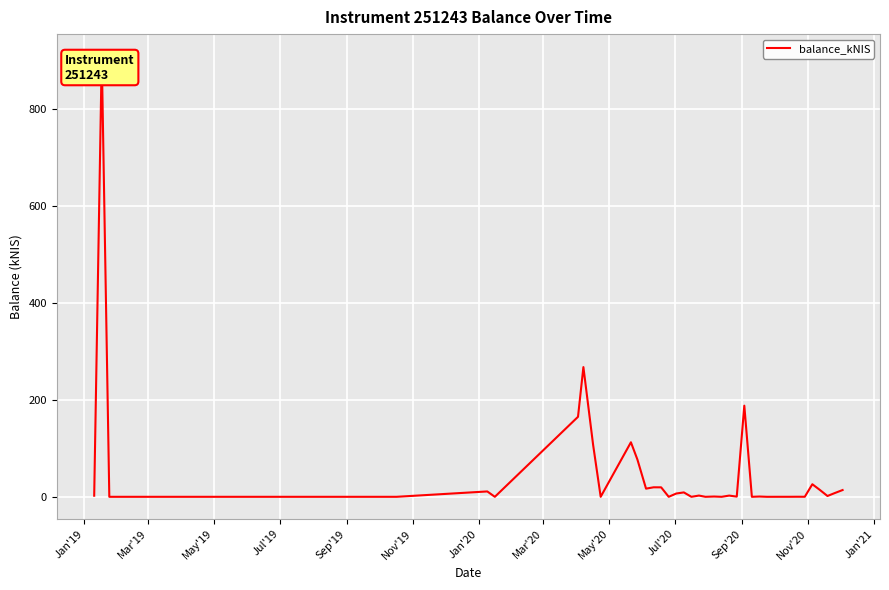

What is the difference between the maximum and minimum values?

908.6